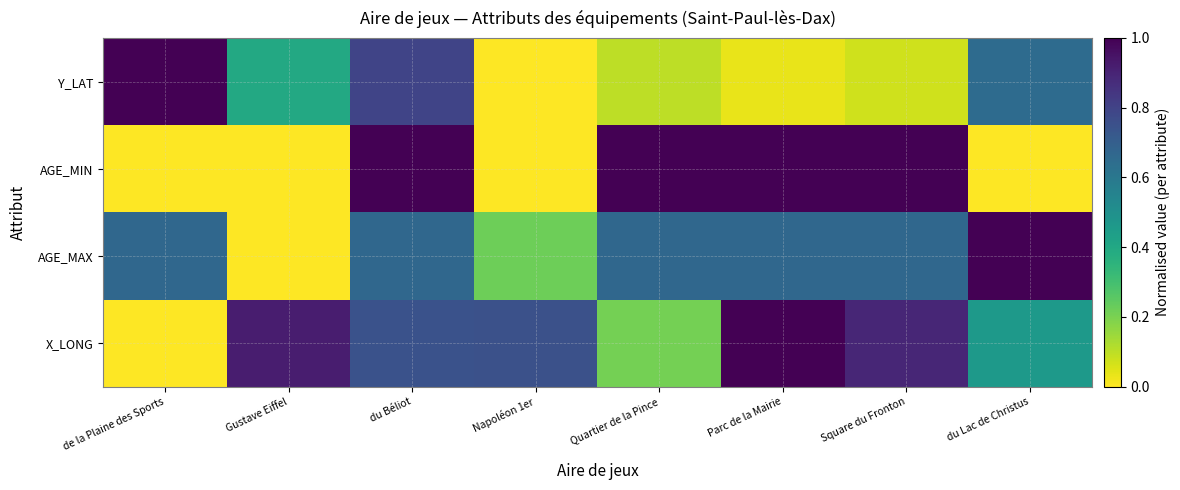

Rank the series by their average value, from highest to lowest.

X_LONG, AGE_MAX, AGE_MIN, Y_LAT